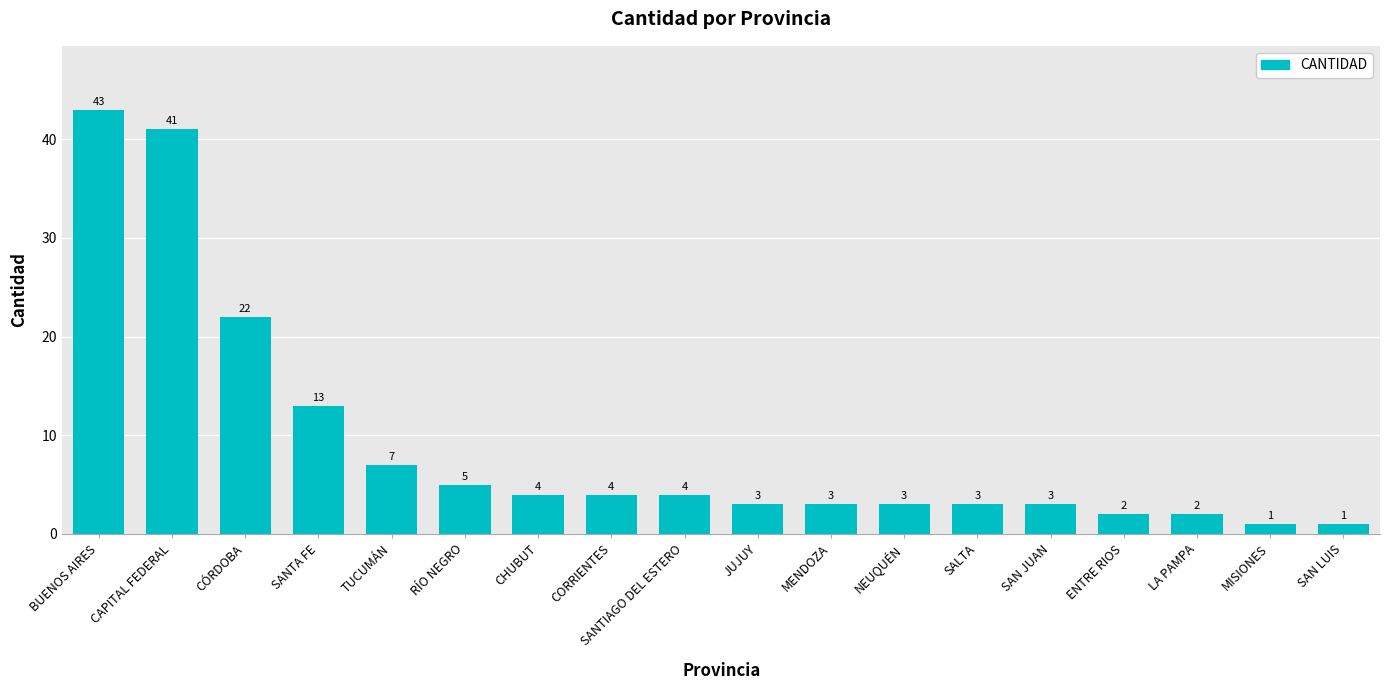

What is the ratio of the value at CORRIENTES to the value at RÍO NEGRO?

0.8